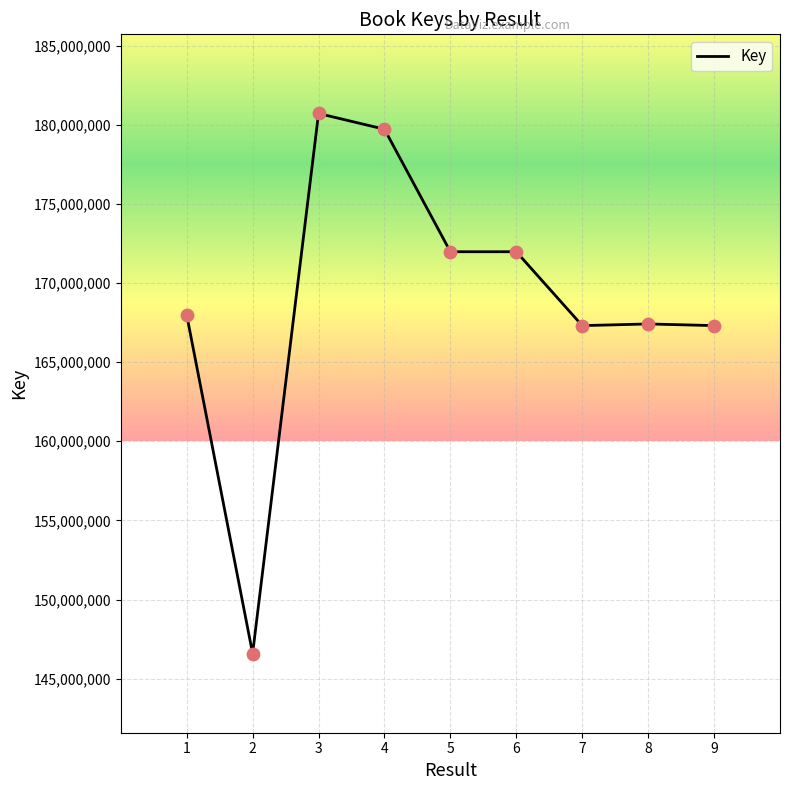

Approximately how many times larger is the value at 6 compared to 8?

1.0